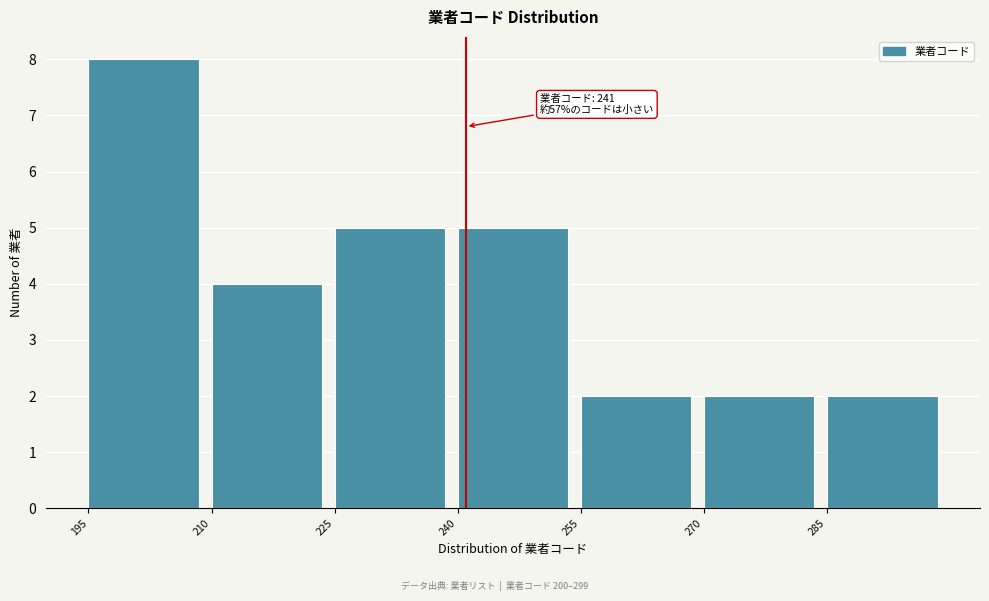

Which range on the x-axis has the tallest bar?

195 to 210